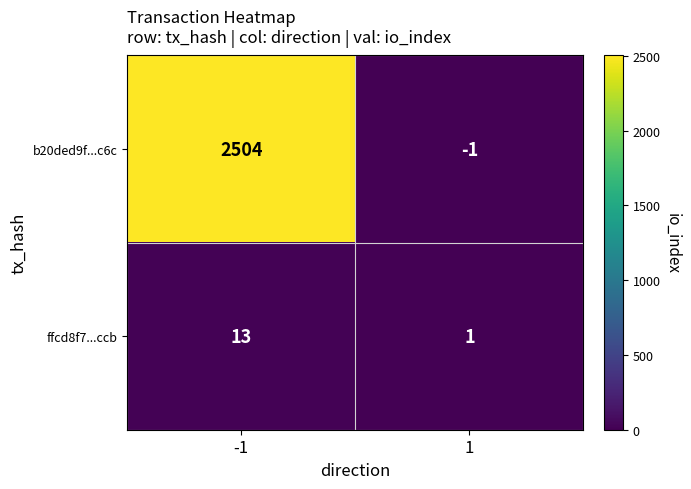

Rank the series by their maximum value, from highest to lowest.

b20ded9f...c6c, ffcd8f7...ccb